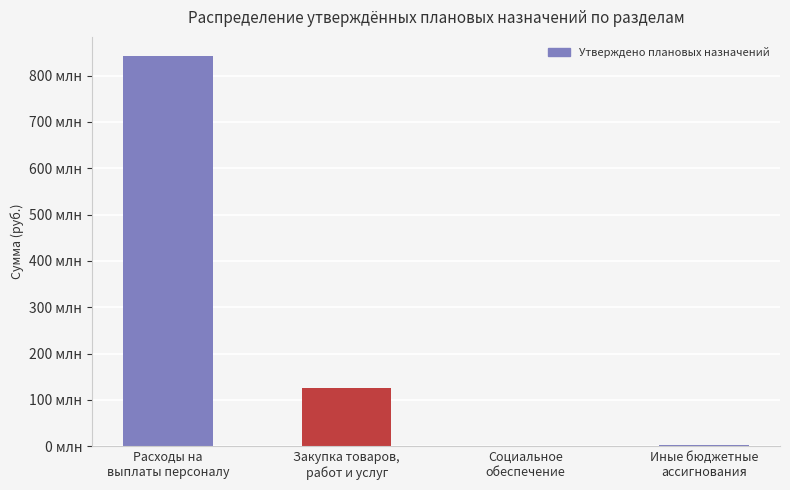

Where does the data first go above 124948942?

Расходы на
выплаты персоналу